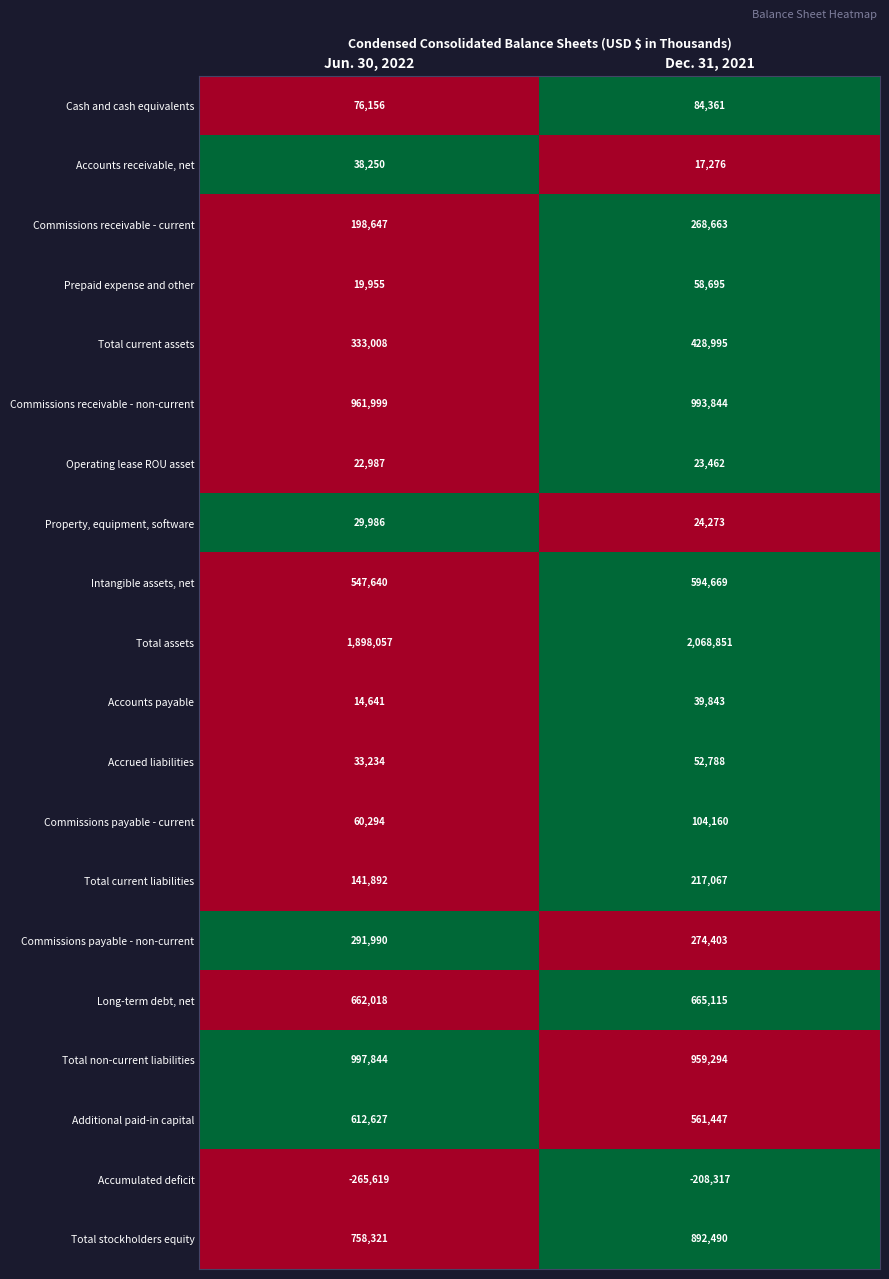

What is the sum of the Long-term debt, net values at Dec. 31, 2021 and Jun. 30, 2022?

1327133